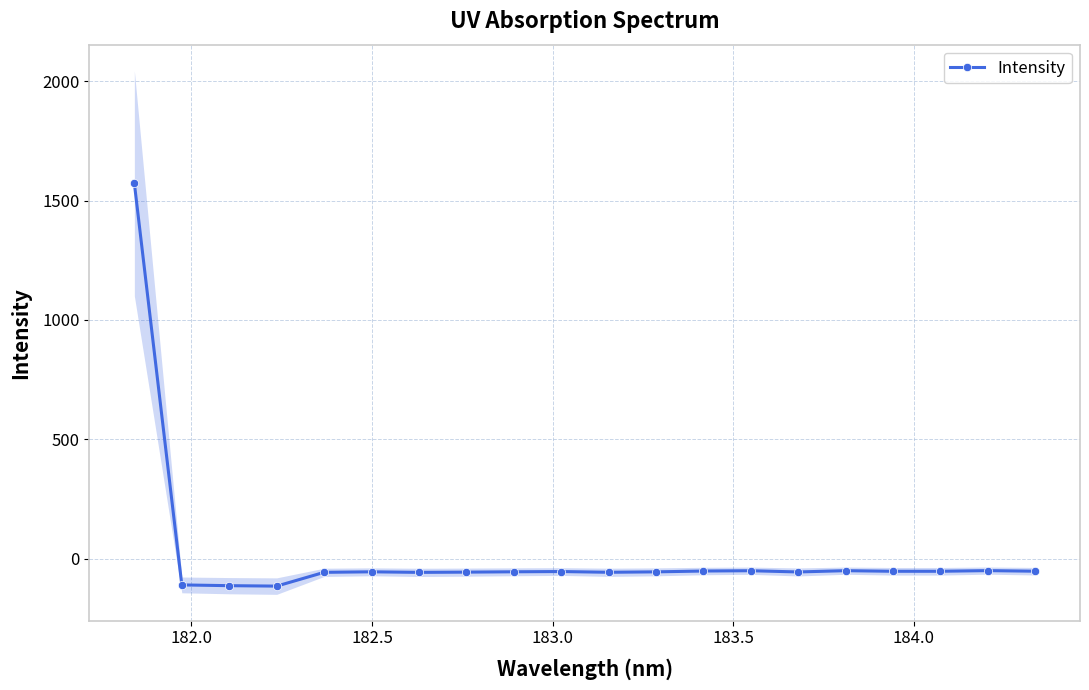

Does the chart display data point markers on the line(s)?

Yes